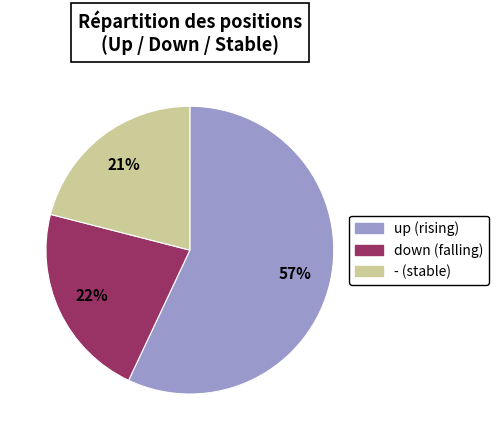

Count the number of slices in the pie.

3